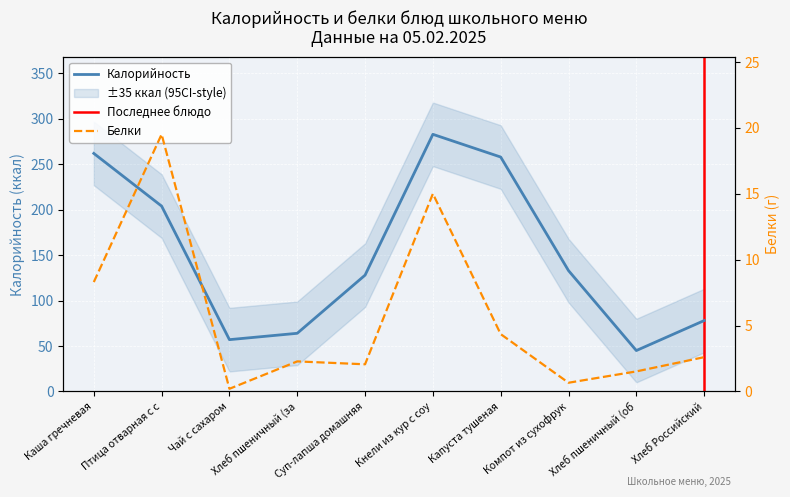

The Калорийность series shows 57 at Чай с сахаром. True or false?

True